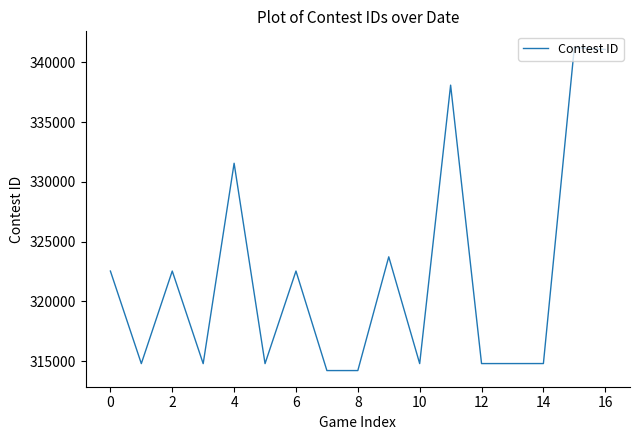

What is the greatest value displayed?

341247